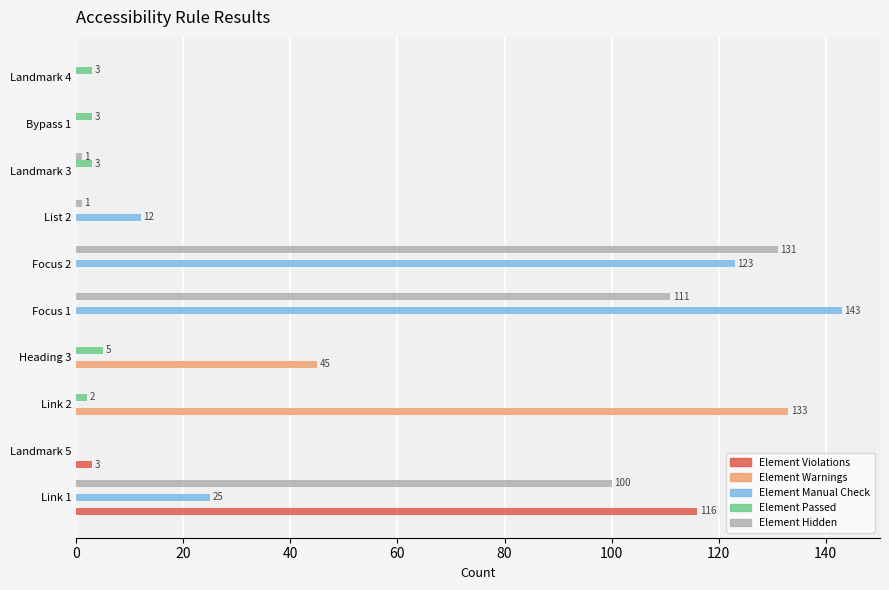

Is the value of Element Manual Check at Focus 2 greater than the value of Element Violations at Landmark 5?

Yes